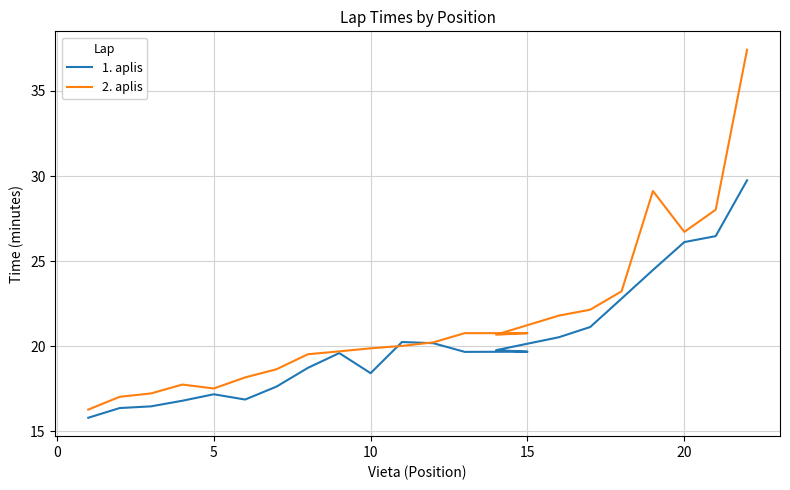

Is the value of 1. aplis at 16 greater than the value of 2. aplis at 11?

Yes